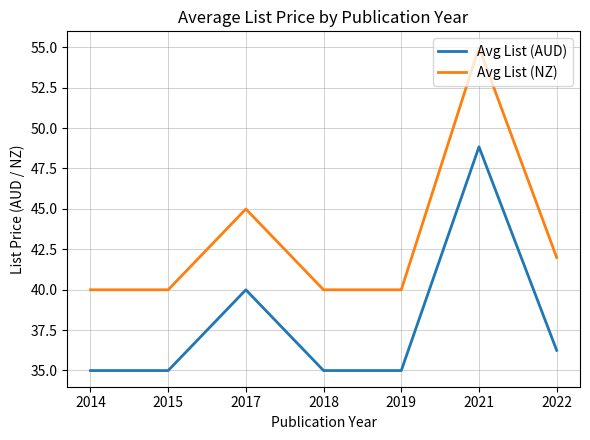

Rank the series by their average value, from lowest to highest.

Avg List (AUD), Avg List (NZ)